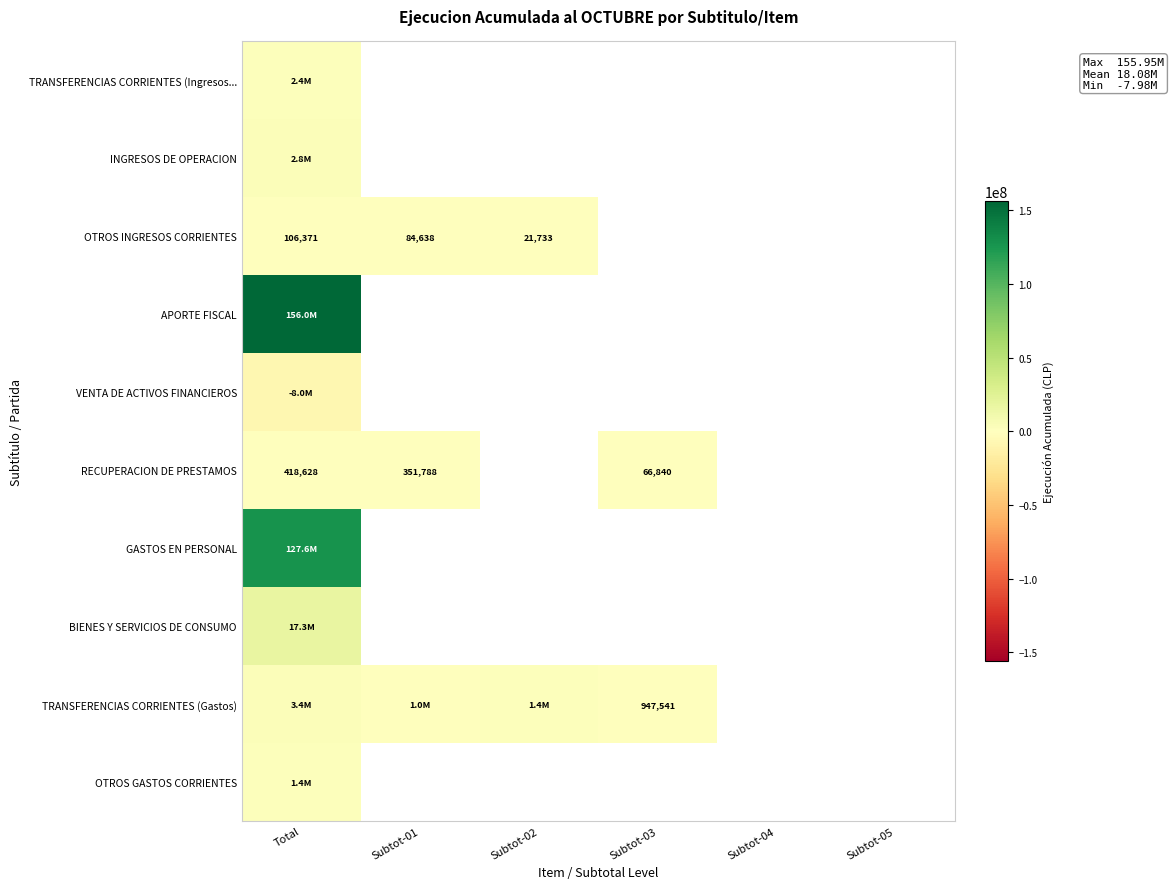

Where is GASTOS EN PERSONAL nearest to the value 127625760?

Total